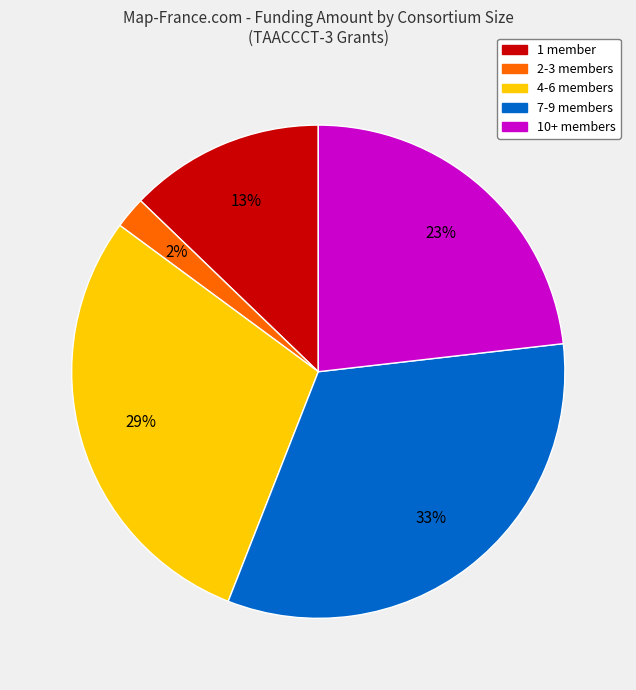

How many slices are in this pie chart?

5